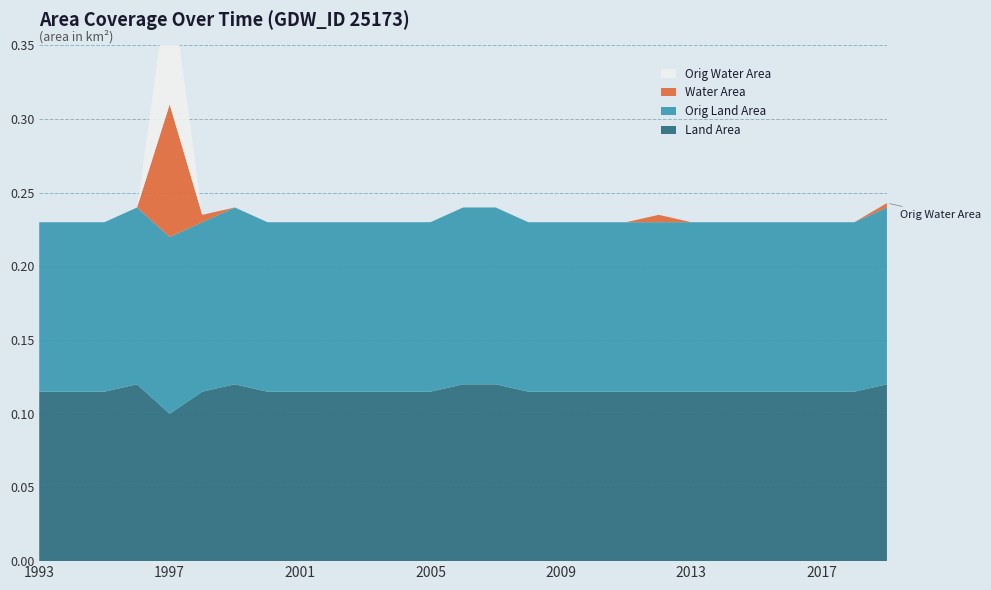

Reading left to right, transcribe all the data shown in this chart.

landArea: 1993=0.1	1994=0.1	1995=0.1	1996=0.1	1997=0.1	1998=0.1	1999=0.1	2000=0.1	2001=0.1	2002=0.1	2003=0.1	2004=0.1	2005=0.1	2006=0.1	2007=0.1	2008=0.1	2009=0.1	2010=0.1	2011=0.1	2012=0.1	2013=0.1	2014=0.1	2015=0.1	2016=0.1	2017=0.1	2018=0.1	2019=0.1
origlandArea: 1993=0.1	1994=0.1	1995=0.1	1996=0.1	1997=0.1	1998=0.1	1999=0.1	2000=0.1	2001=0.1	2002=0.1	2003=0.1	2004=0.1	2005=0.1	2006=0.1	2007=0.1	2008=0.1	2009=0.1	2010=0.1	2011=0.1	2012=0.1	2013=0.1	2014=0.1	2015=0.1	2016=0.1	2017=0.1	2018=0.1	2019=0.1
waterArea: 1993=0.0	1994=0.0	1995=0.0	1996=0.0	1997=0.1	1998=0.0	1999=0.0	2000=0.0	2001=0.0	2002=0.0	2003=0.0	2004=0.0	2005=0.0	2006=0.0	2007=0.0	2008=0.0	2009=0.0	2010=0.0	2011=0.0	2012=0.0	2013=0.0	2014=0.0	2015=0.0	2016=0.0	2017=0.0	2018=0.0	2019=0.0
origWaterArea: 1993=0.0	1994=0.0	1995=0.0	1996=0.0	1997=0.1	1998=0.0	1999=0.0	2000=0.0	2001=0.0	2002=0.0	2003=0.0	2004=0.0	2005=0.0	2006=0.0	2007=0.0	2008=0.0	2009=0.0	2010=0.0	2011=0.0	2012=0.0	2013=0.0	2014=0.0	2015=0.0	2016=0.0	2017=0.0	2018=0.0	2019=0.0